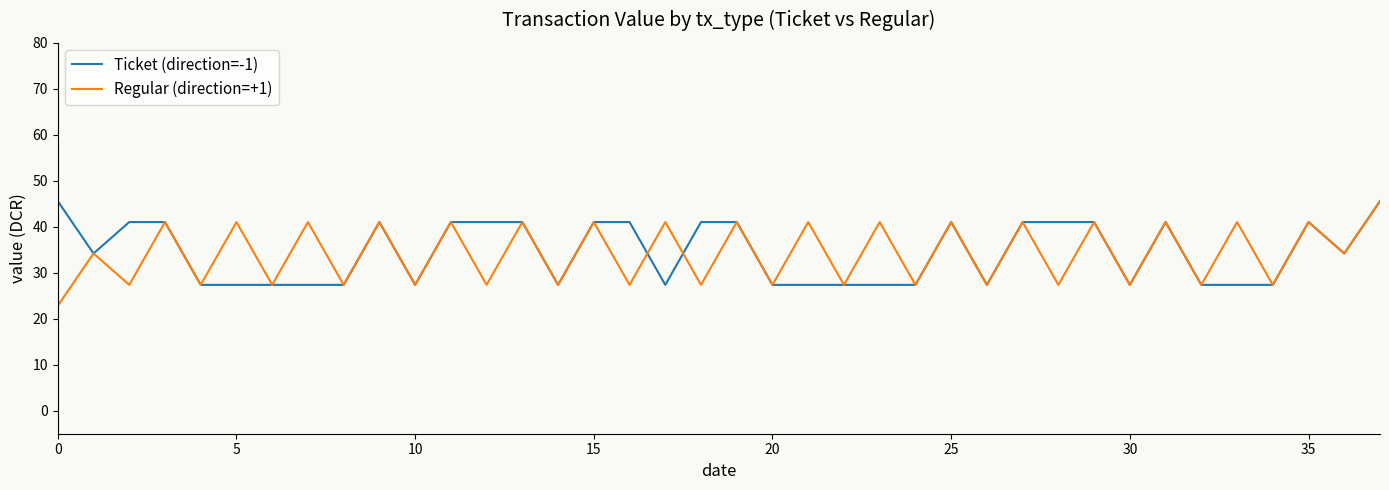

What is the smallest value displayed?

22.8